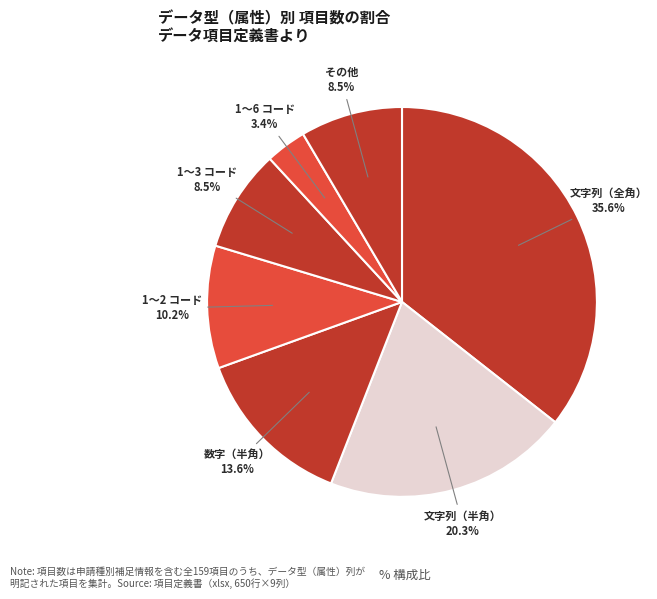

Which slice is the largest?

文字列（全角）